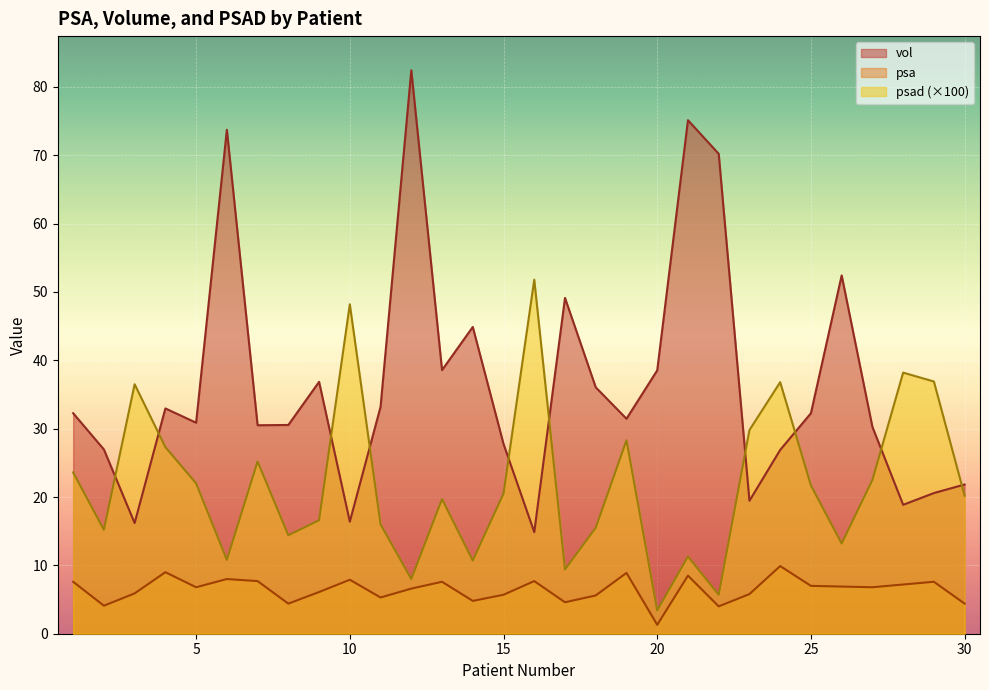

True or false: psa and psad cross at least once.

False